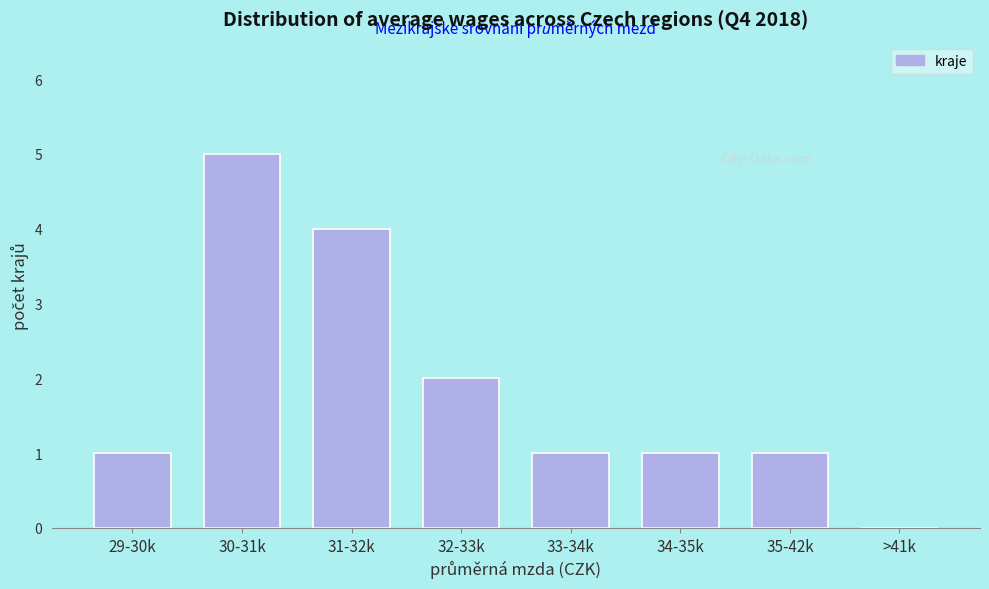

Reading left to right, what are all the values shown in this chart?

29-30k=1	30-31k=5	31-32k=4	32-33k=2	33-34k=1	34-35k=1	35-42k=1	>41k=0